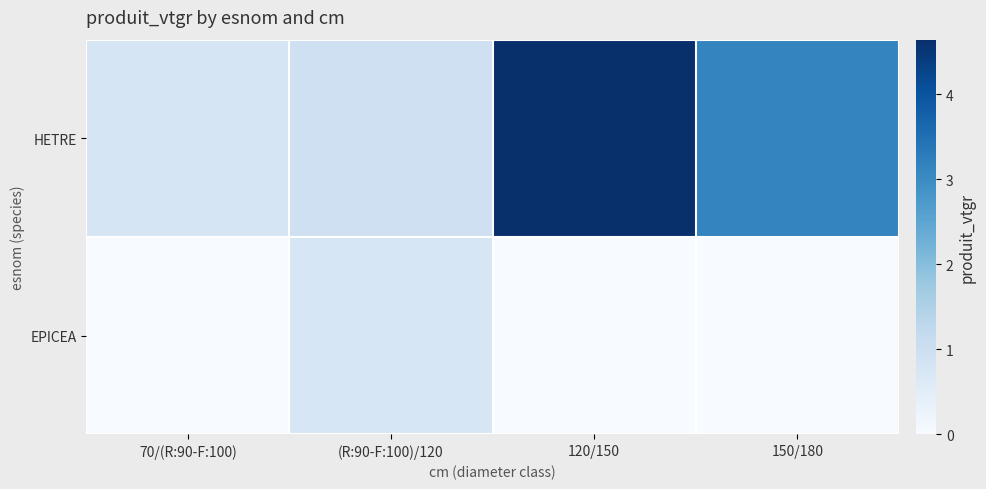

Rank the series at 70/(R:90-F:100) from highest to lowest value.

HETRE, EPICEA